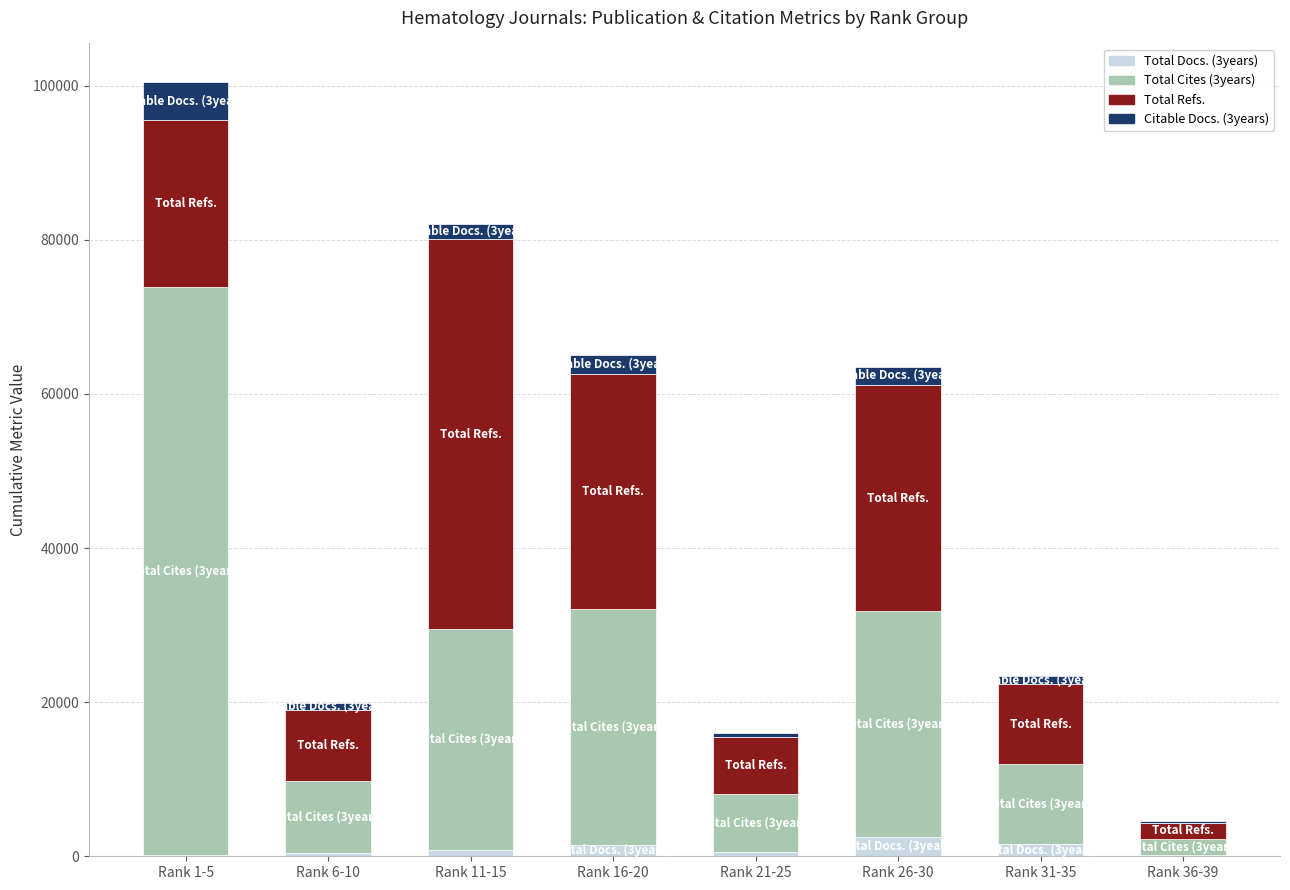

At which category is the sum across all series the highest?

Rank 1-5